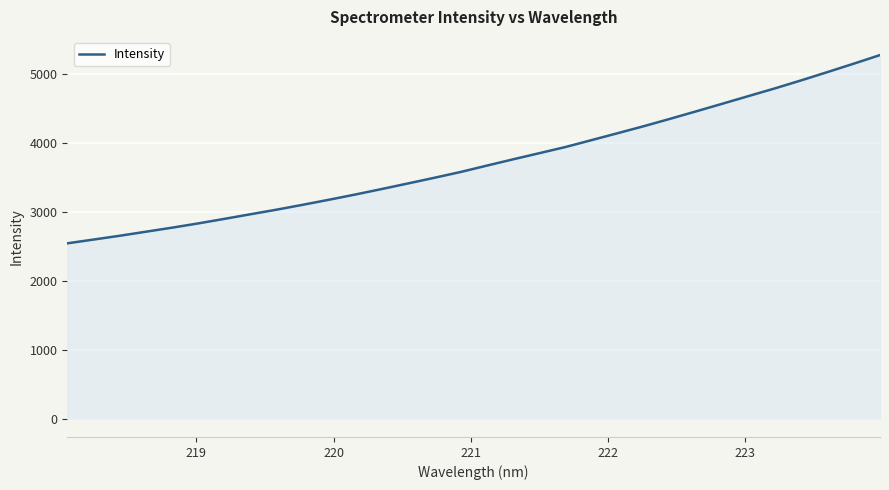

How many lines are shown in the chart?

1